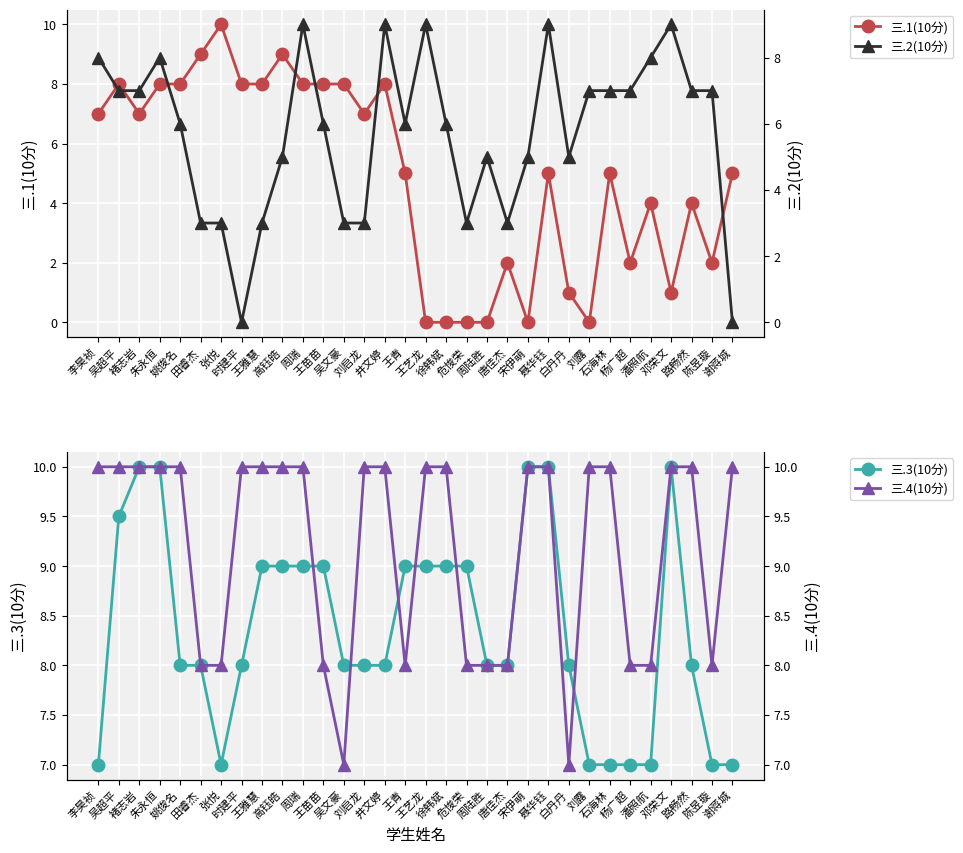

At which label does 三.1(10分) first exceed 5?

李昊祯